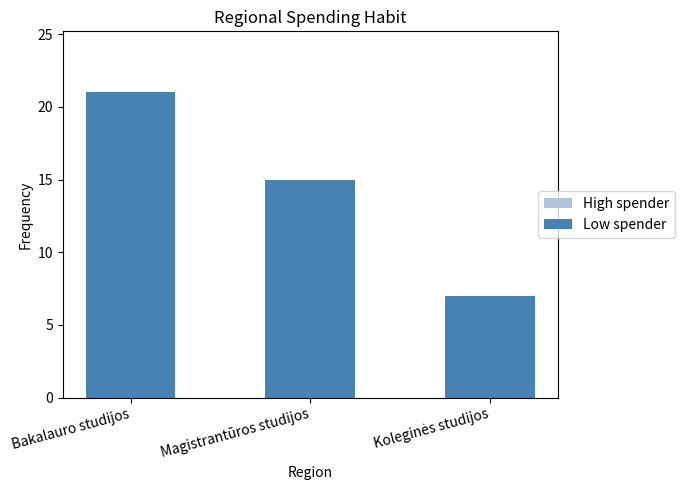

What is the label of the 2nd bar from the right?

Magistrantūros studijos